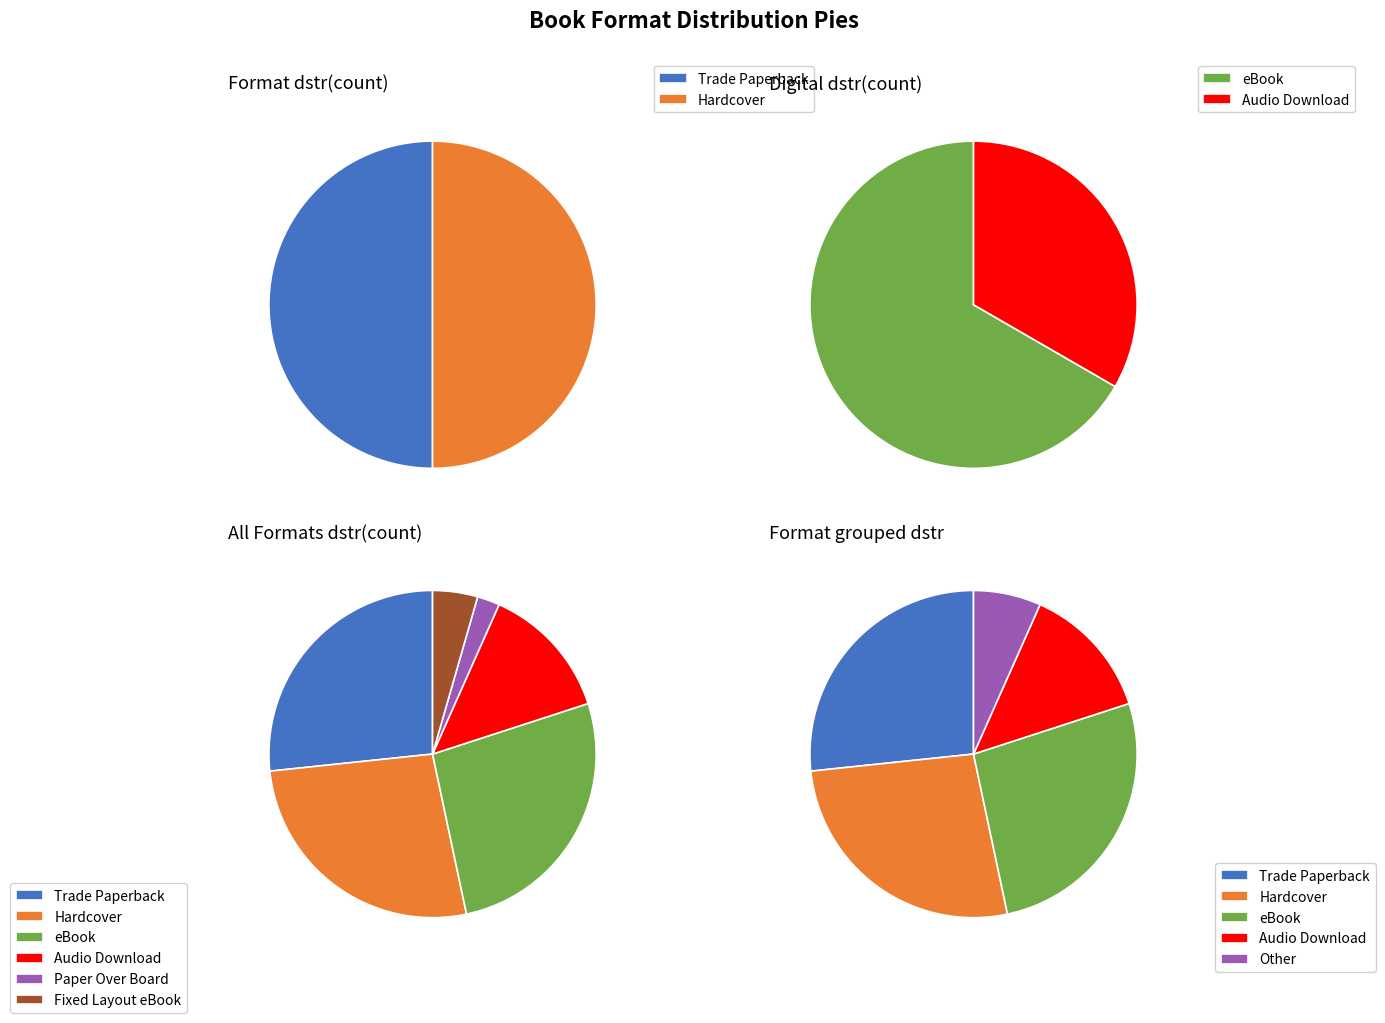

To the nearest percent, what is the average slice percentage?

17%